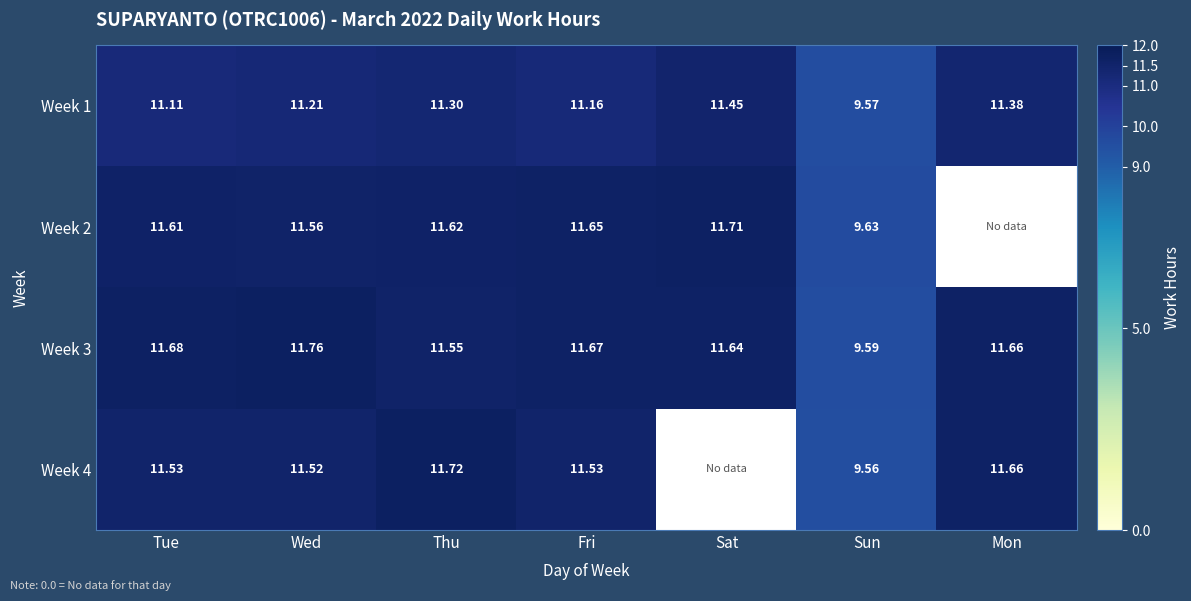

Rank the categories by Week 3 value from lowest to highest.

Sun, Thu, Sat, Mon, Fri, Tue, Wed